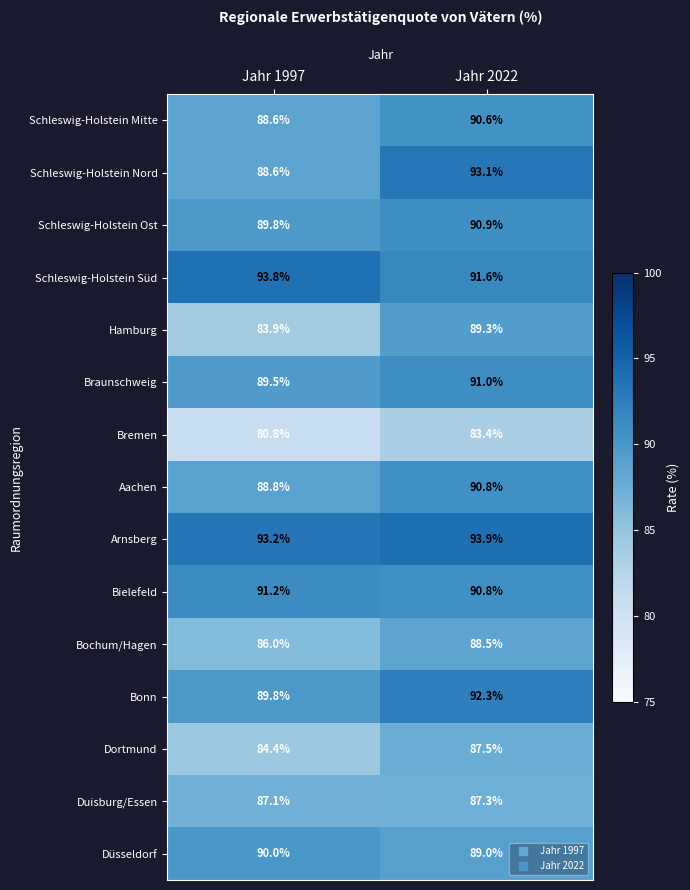

At which category does the chart reach its peak across all series?

Jahr 2022